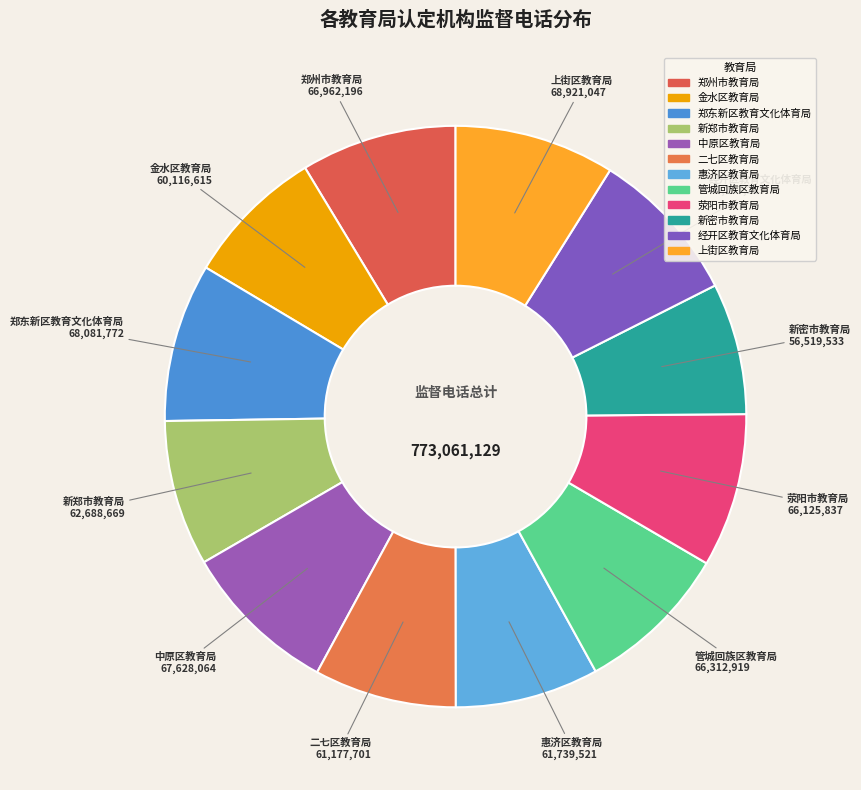

Is 郑州市教育局 the majority of the pie?

No